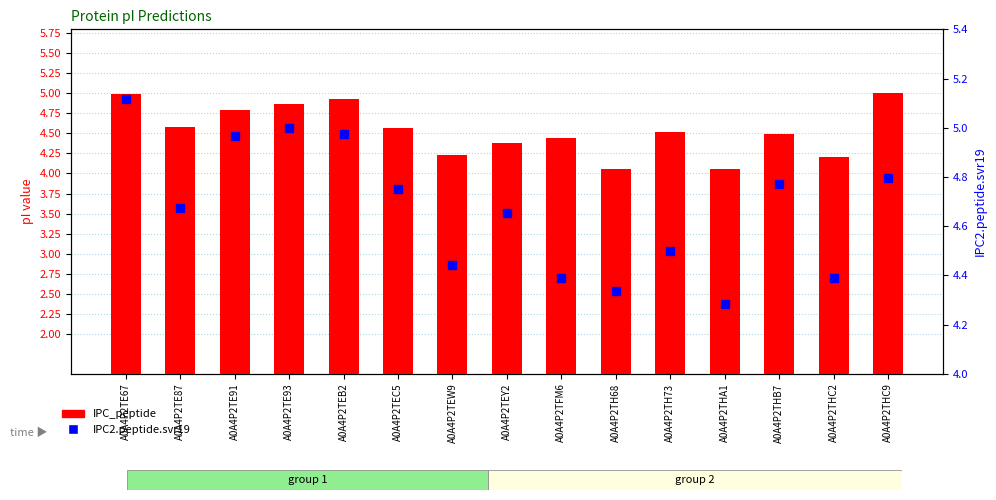

Is the value of IPC2.peptide.svr19 at A0A4P2THC2 greater than the value of IPC_peptide at A0A4P2THC9?

No